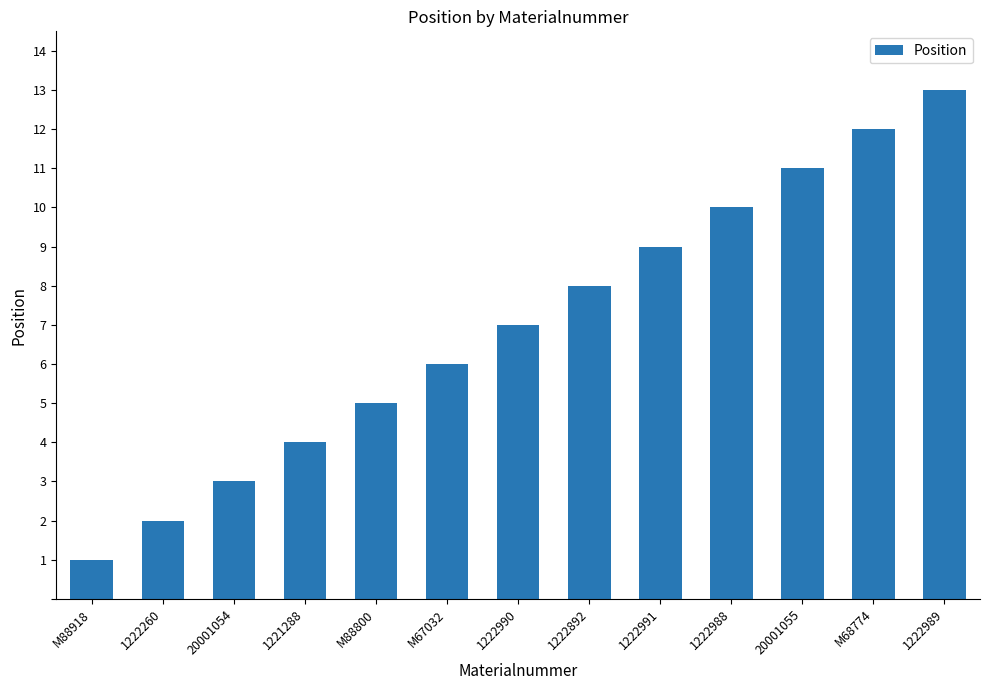

Is it true that the value at 20001054 is 4?

False